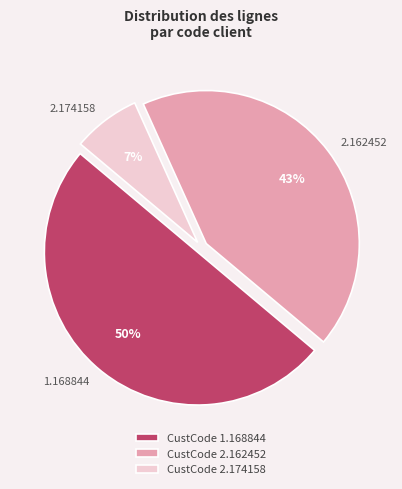

To the nearest percent, what is the difference between the largest and smallest slice percentages?

43%